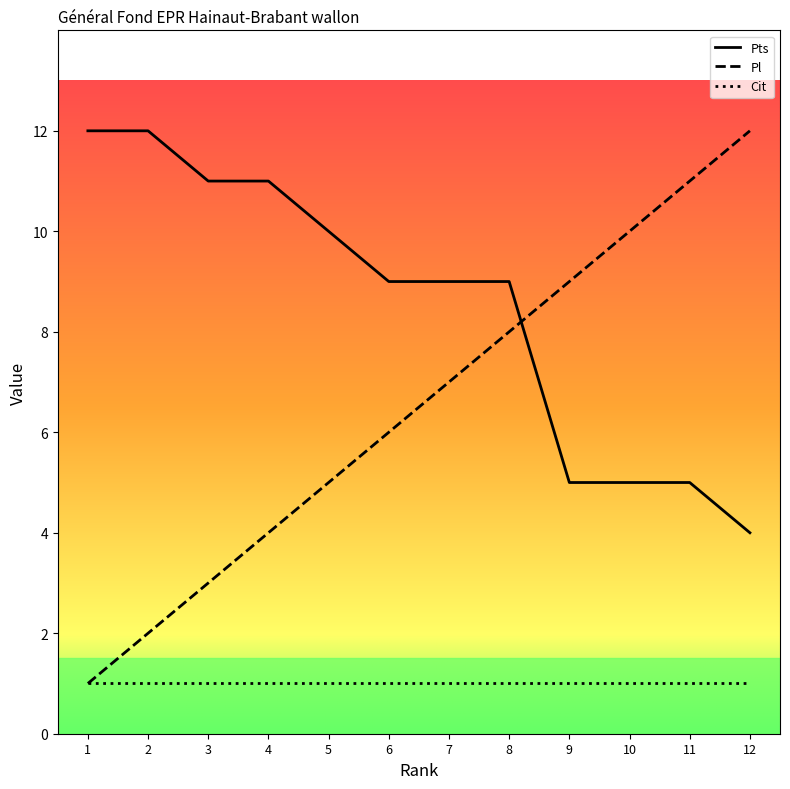

What is the sum of the Pts values at 11 and 5?

15